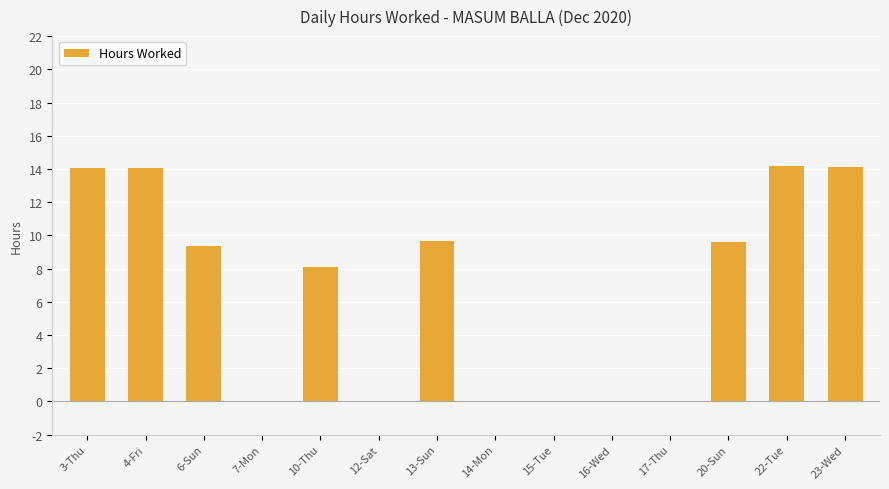

Between 3-Thu and 10-Thu, which is larger?

3-Thu